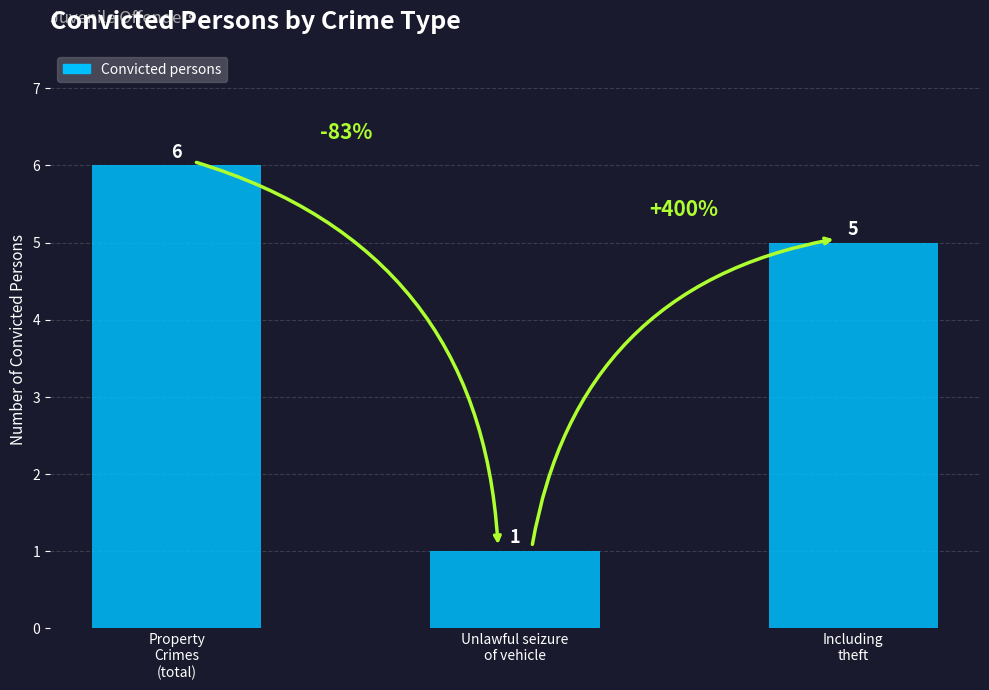

What position from the right is Property
Crimes
(total)?

3